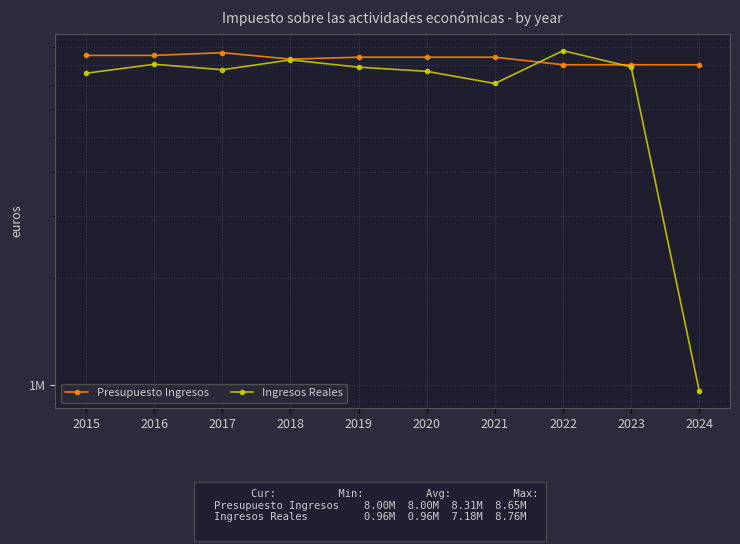

Where is Ingresos Reales nearest to the value 4862692?

2021